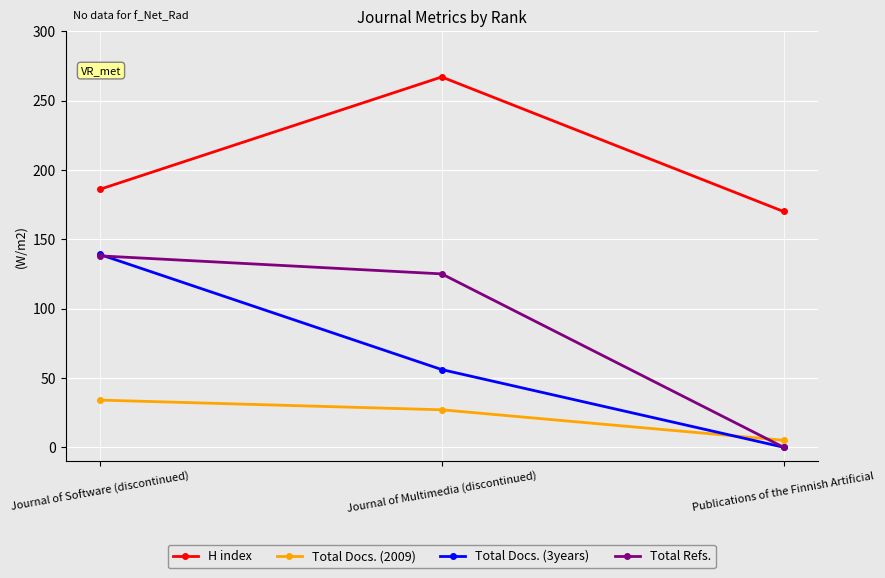

Which category has the highest value across all series?

Journal of Multimedia (discontinued)